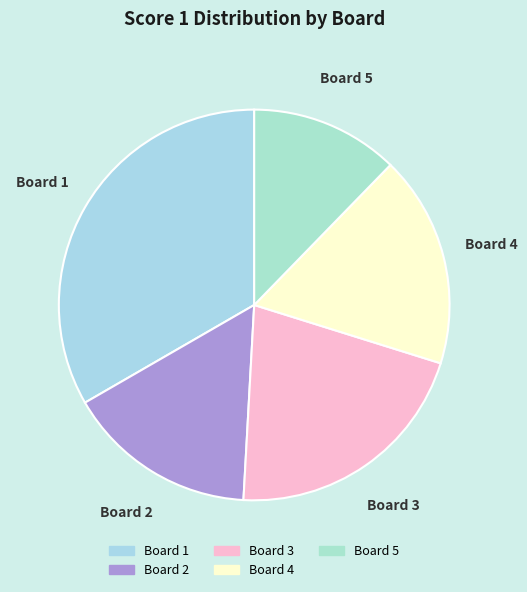

Does Board 4 account for over 50% of the chart?

No